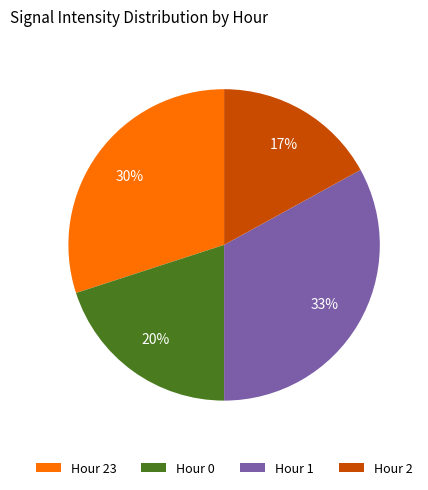

To the nearest percent, what is the difference between the largest and smallest slice percentages?

16%